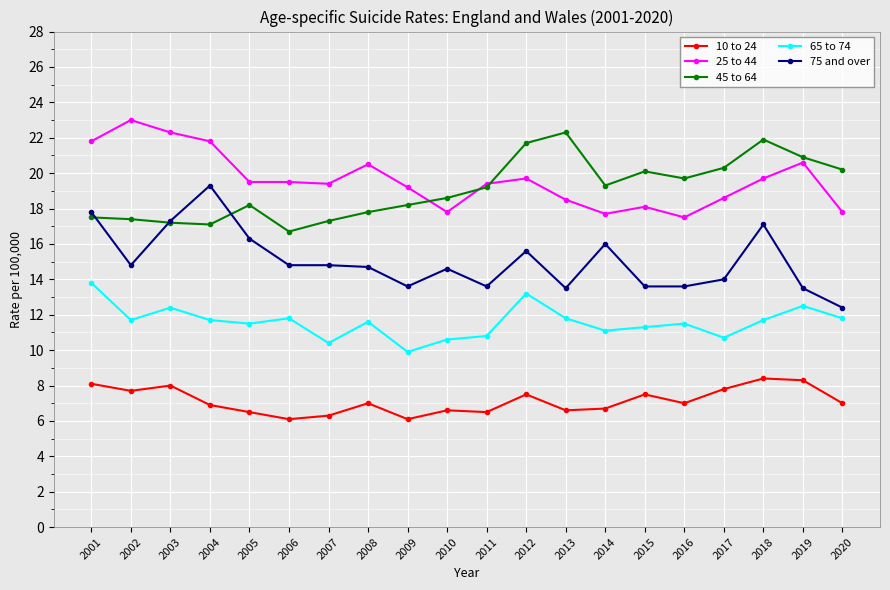

What is the sum of all 25 to 44 values?

392.4